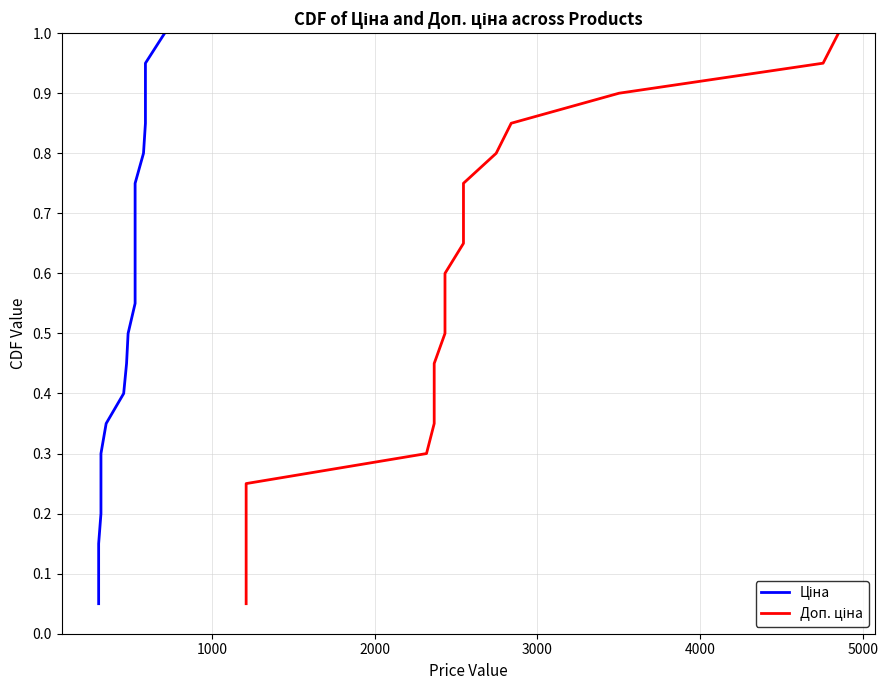

True or false: Ціна has more than 0 interior local peaks.

False